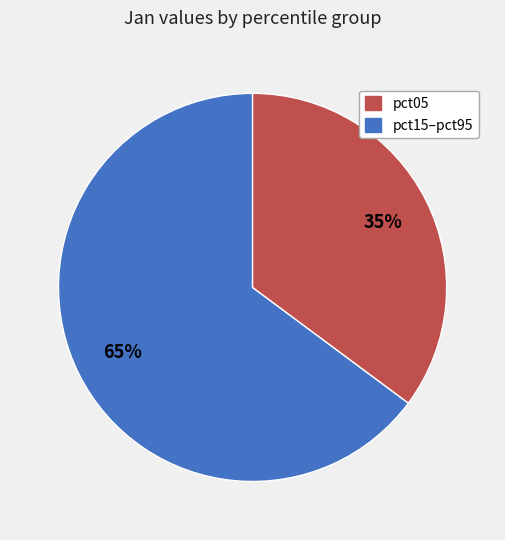

Is there any slice that represents more than half of the pie?

Yes